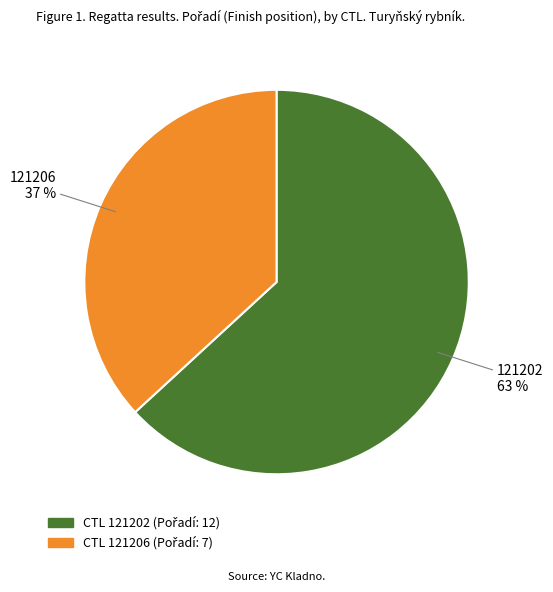

Is there a majority slice in this chart?

Yes